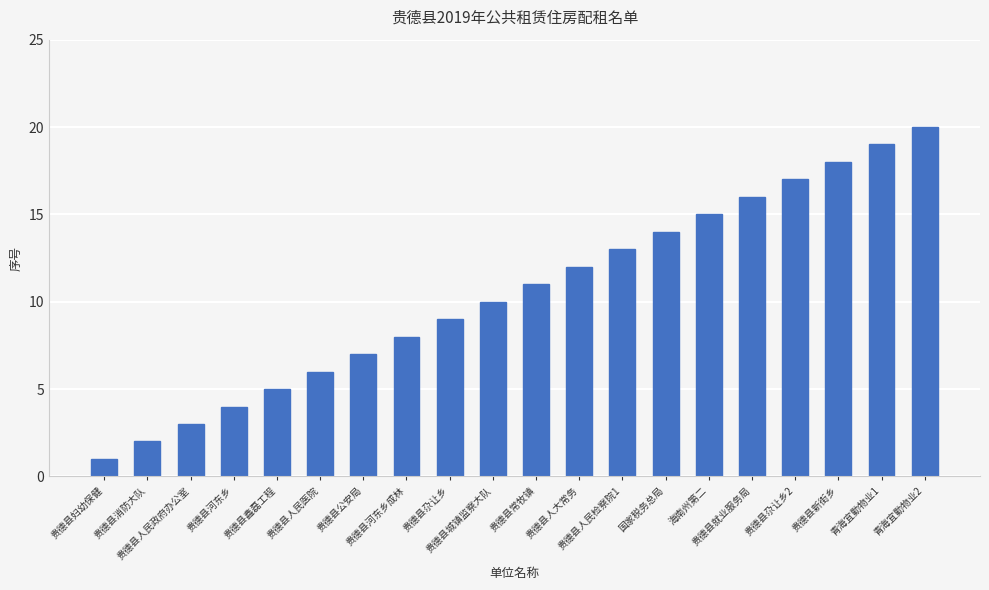

True or false: the data shows 5 at 贵德县鑫磊工程.

True